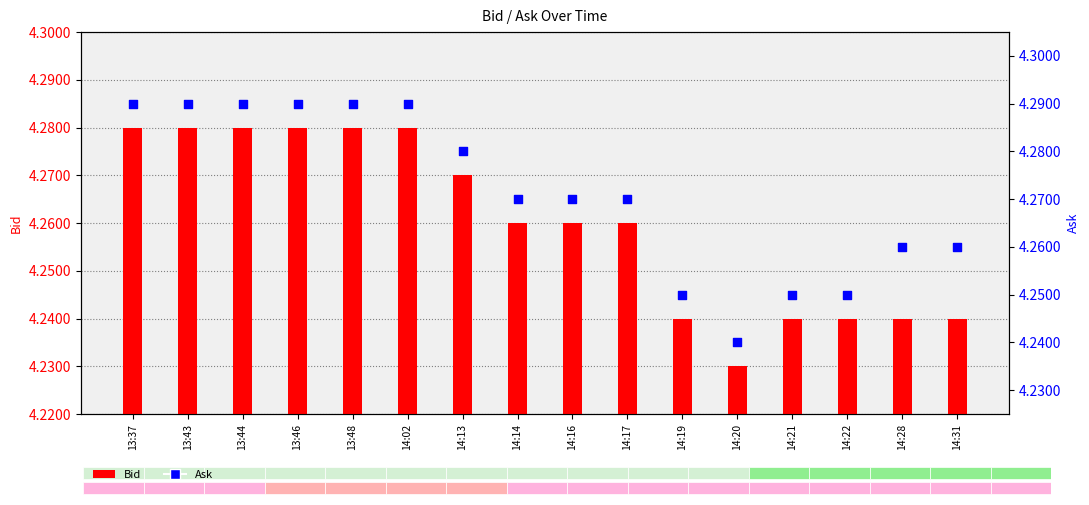

Which series has the largest total across all categories?

Ask